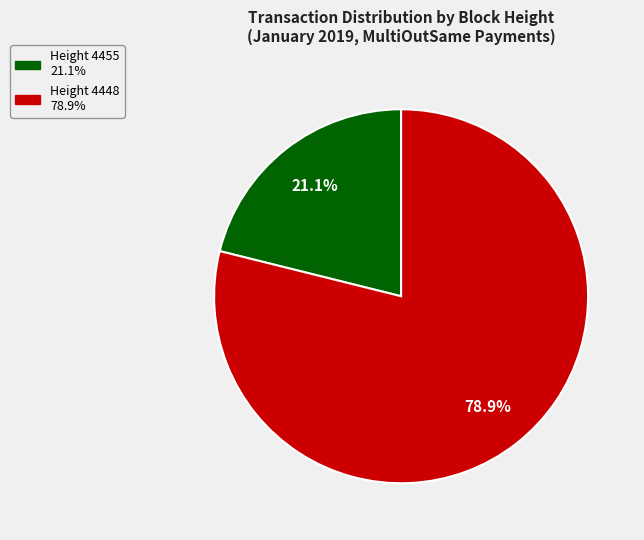

Is there any slice that represents more than half of the pie?

Yes